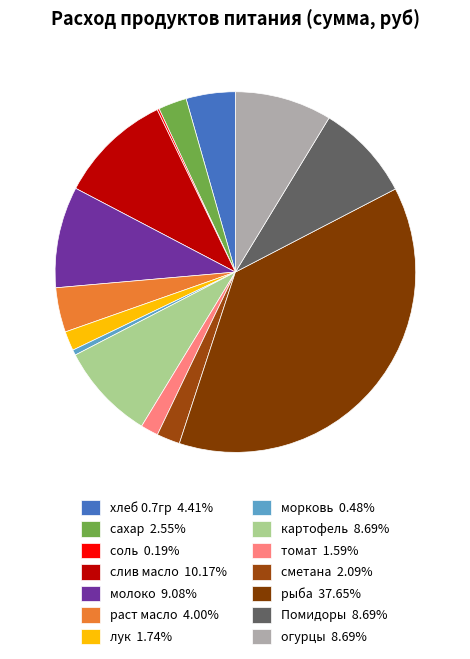

How many segments does this pie chart have?

14